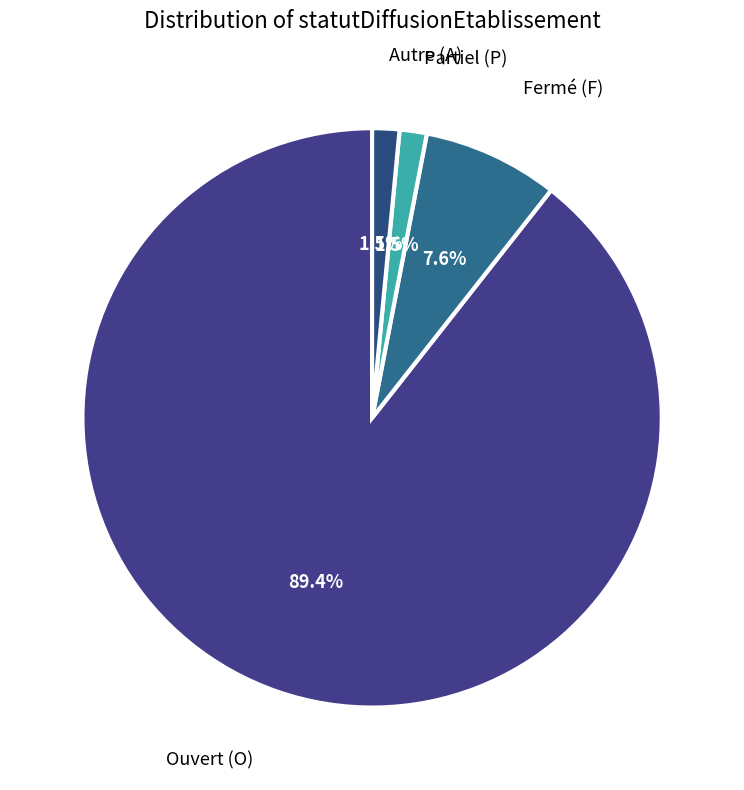

Combined, do Autre (A) and Ouvert (O) account for over 50%?

Yes